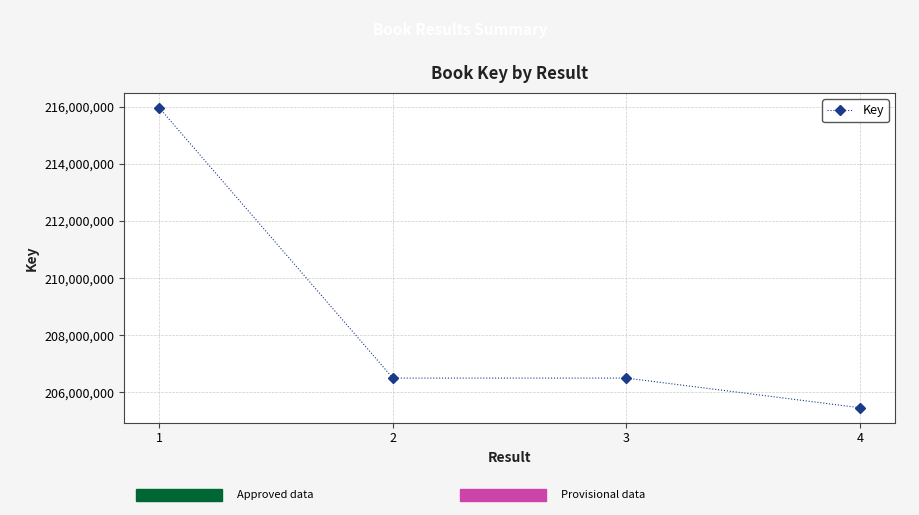

Where is the first local maximum?

3